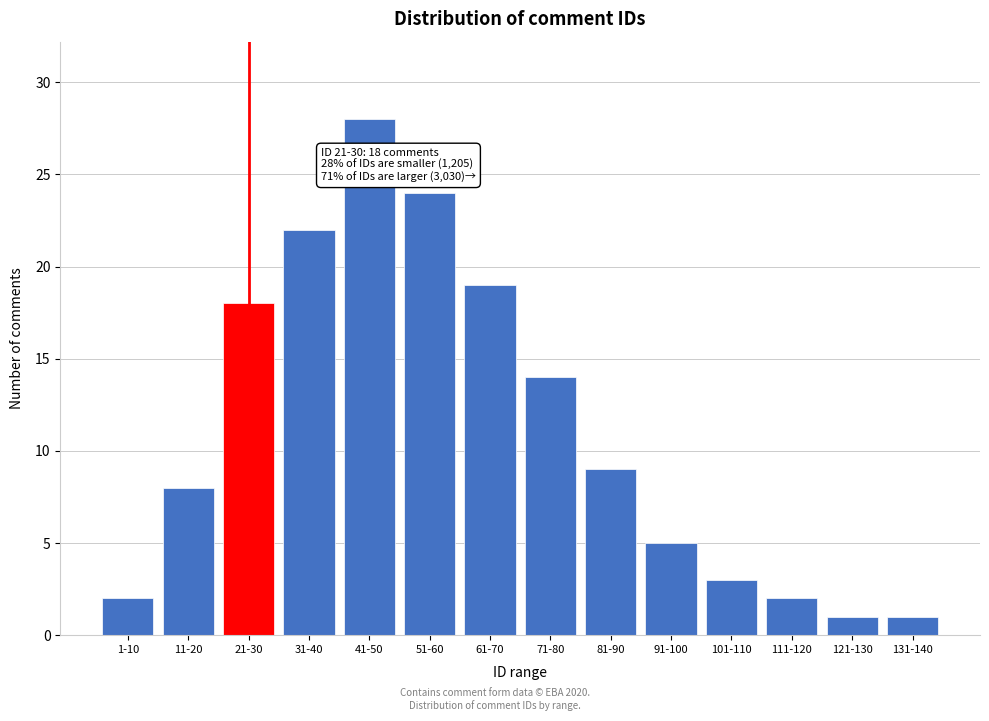

Reading right to left, transcribe all the data shown in this chart.

131-140=1	121-130=1	111-120=2	101-110=3	91-100=5	81-90=9	71-80=14	61-70=19	51-60=24	41-50=28	31-40=22	21-30=18	11-20=8	1-10=2